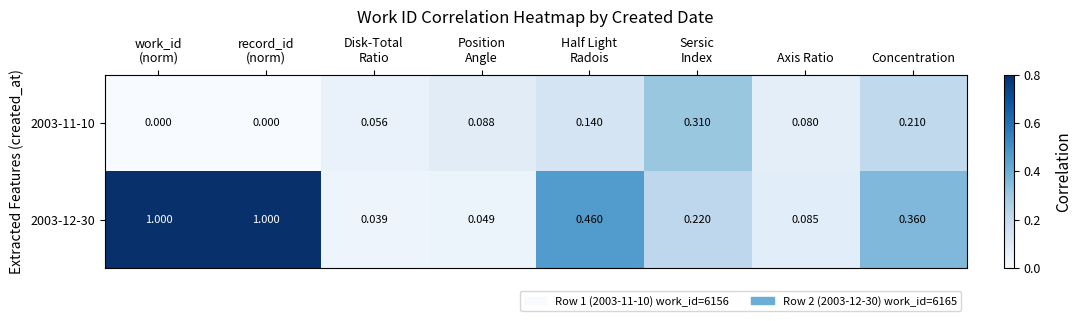

Count the number of data series in this chart.

2